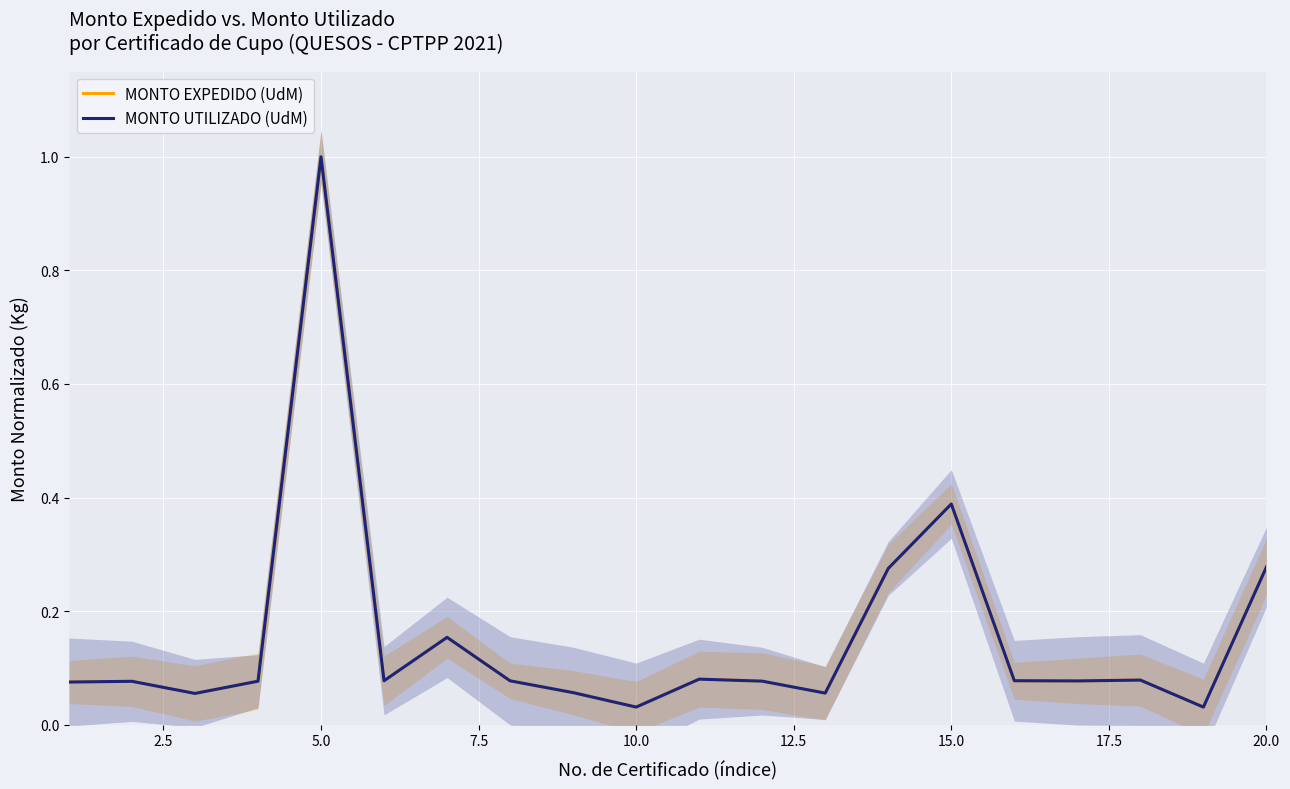

List the series in order of their peak value, highest first.

MONTO EXPEDIDO (UdM), MONTO UTILIZADO (UdM)